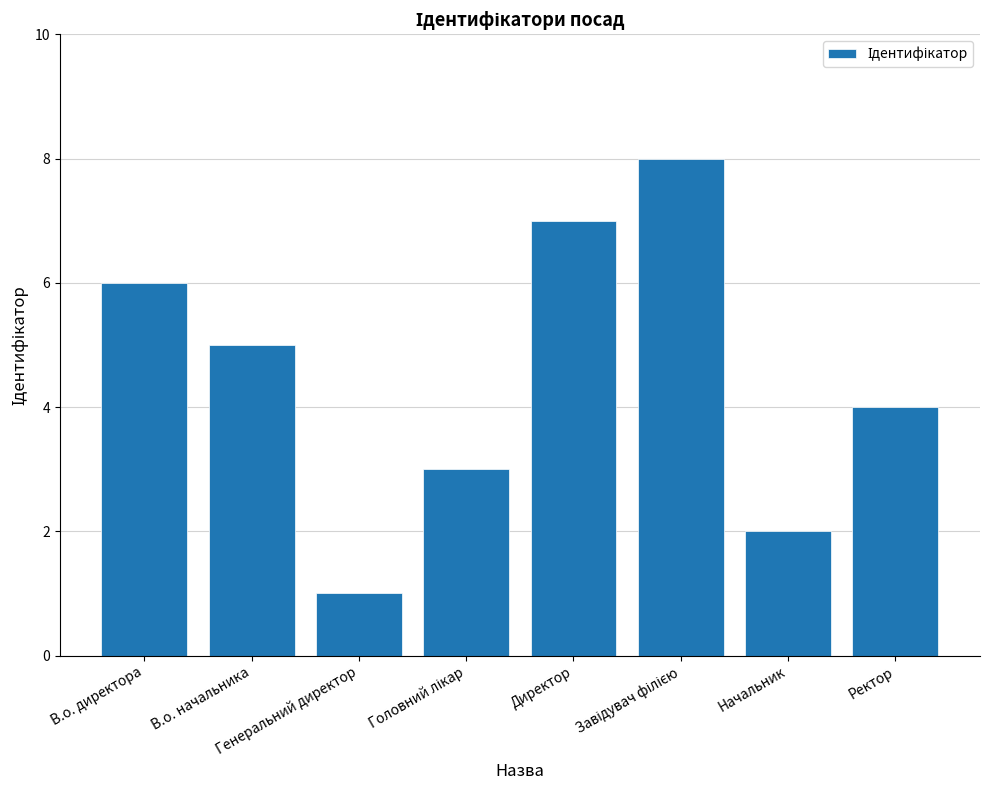

Between Начальник and Ректор, which is larger?

Ректор